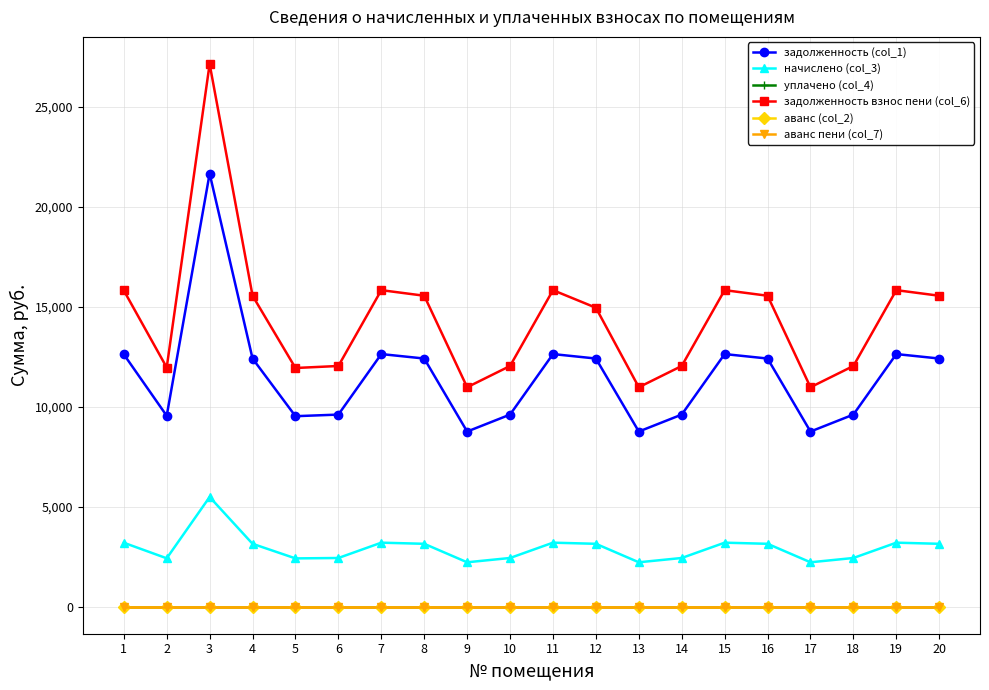

Is this an area chart (filled region under the line)?

No